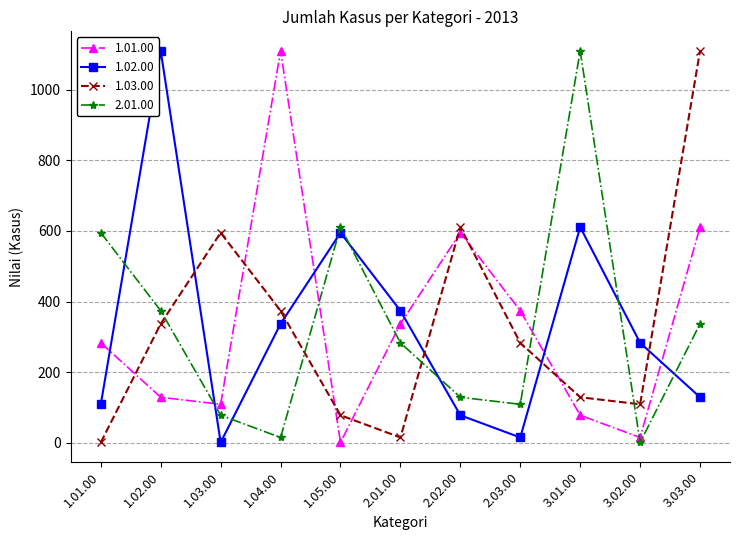

Which series changed the most between 1.02.00 and 3.03.00?

1.02.00